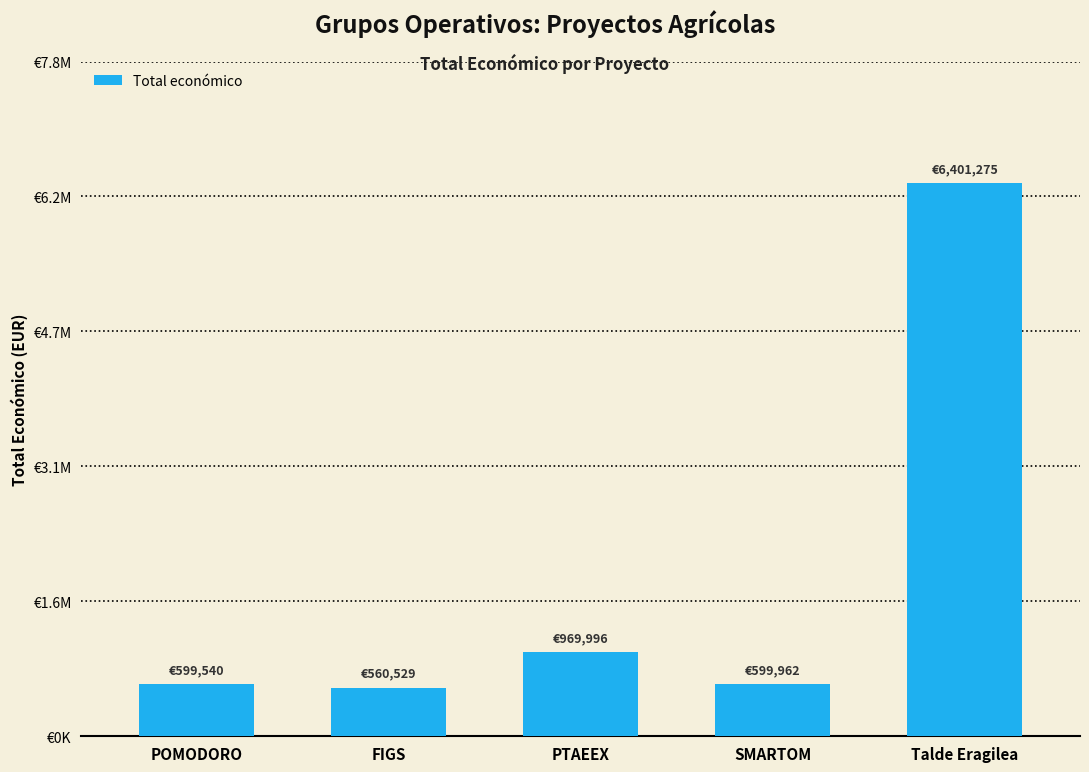

Which has a higher value, PTAEEX or SMARTOM?

PTAEEX